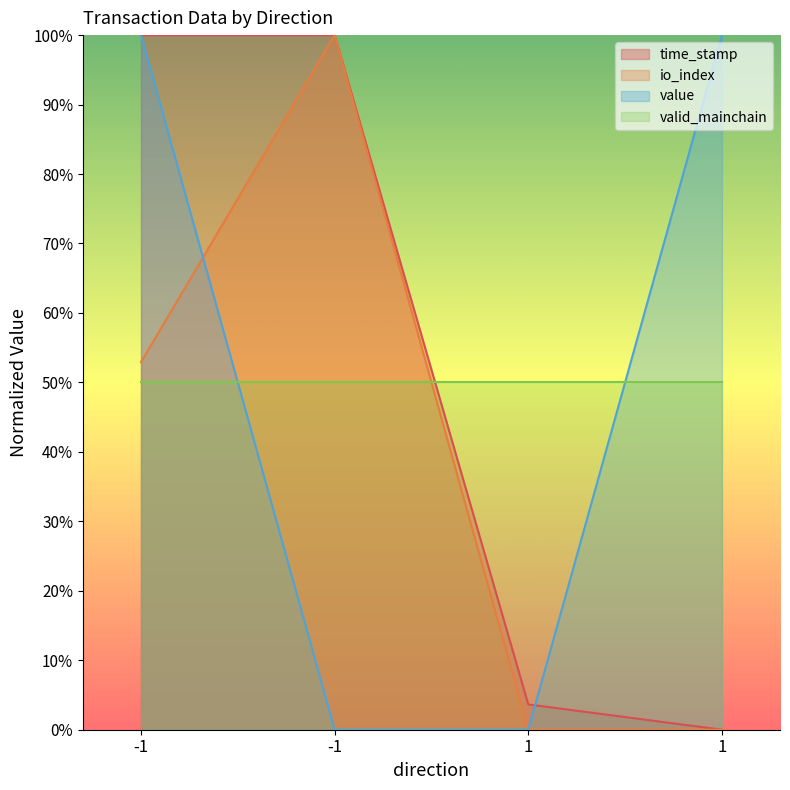

What is the difference between the maximum and minimum values in the time_stamp series?

100.0